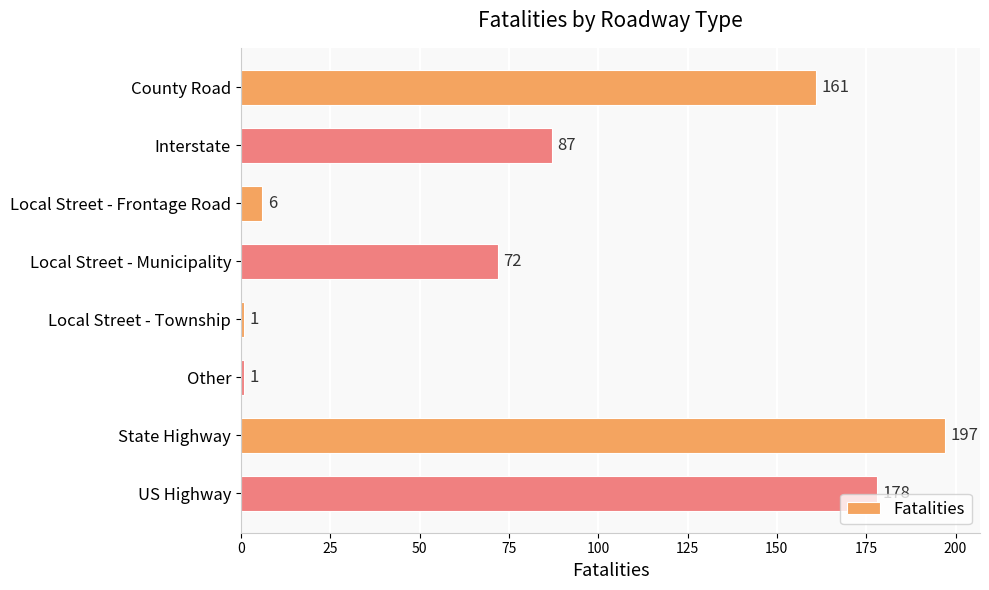

Reading top to bottom, extract all data points from this chart.

County Road=161	Interstate=87	Local Street - Frontage Road=6	Local Street - Municipality=72	Local Street - Township=1	Other=1	State Highway=197	US Highway=178